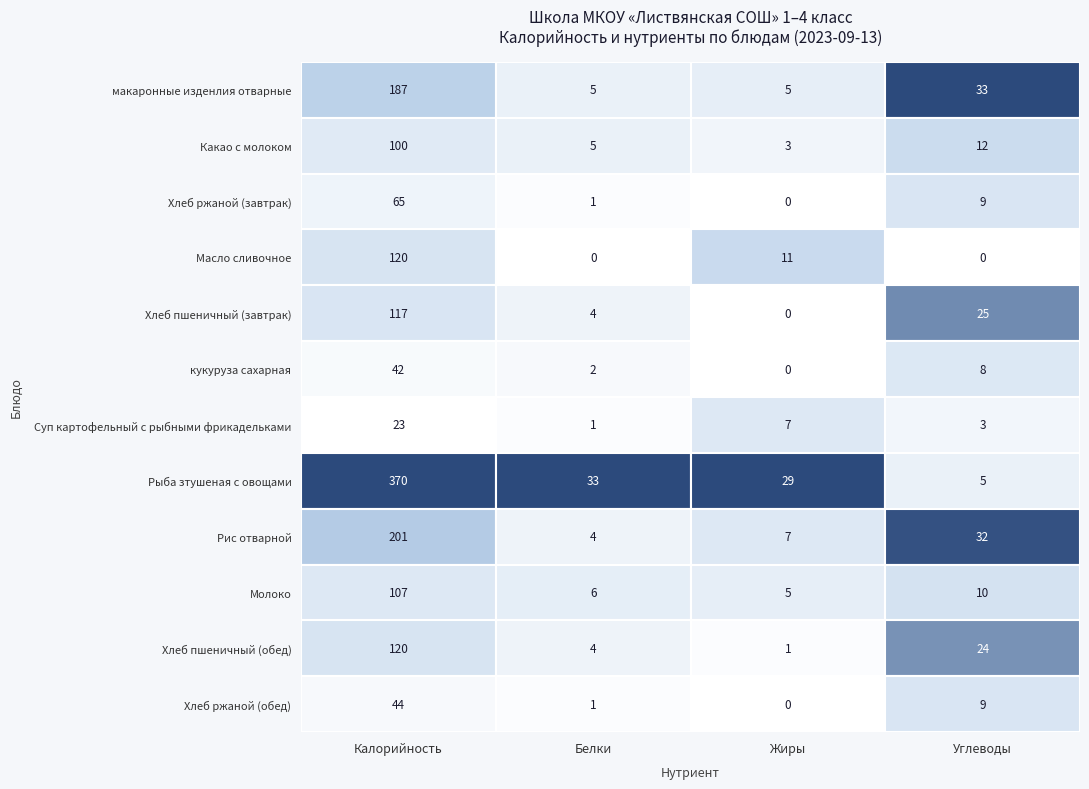

The value of Хлеб пшеничный (завтрак) at макаронные изденлия отварные is 70. True or false?

False